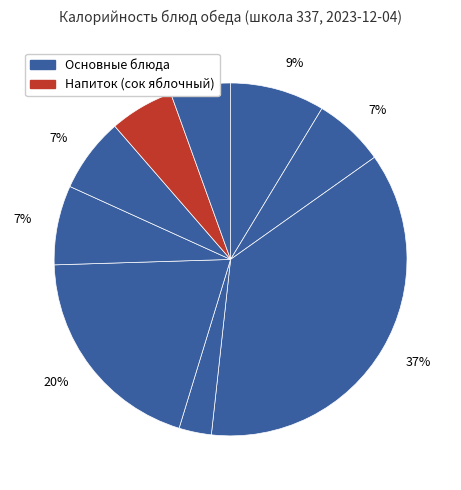

Which slice is the smallest?

груша свежая